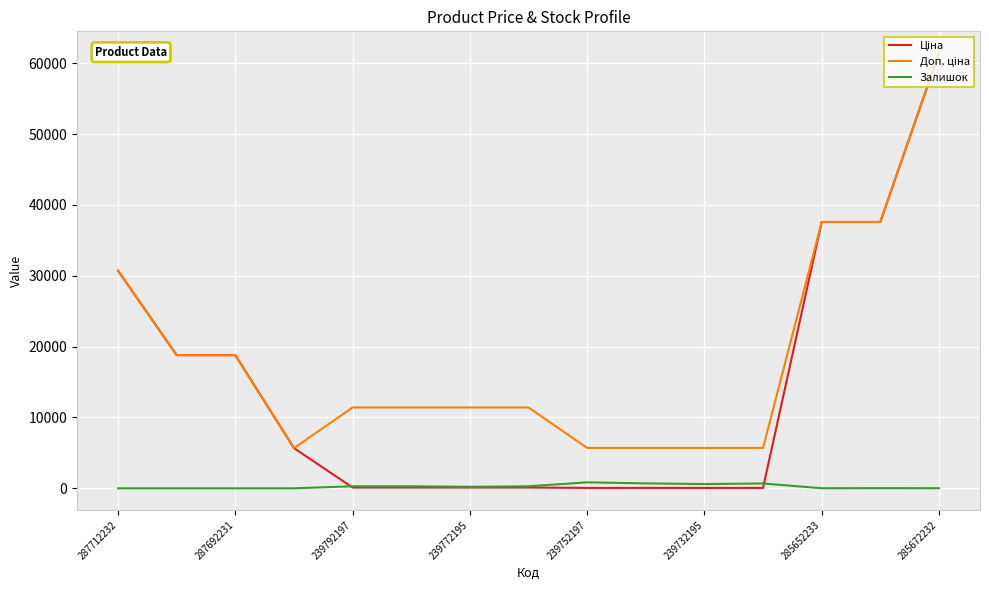

What is the greatest value displayed?

61434.3